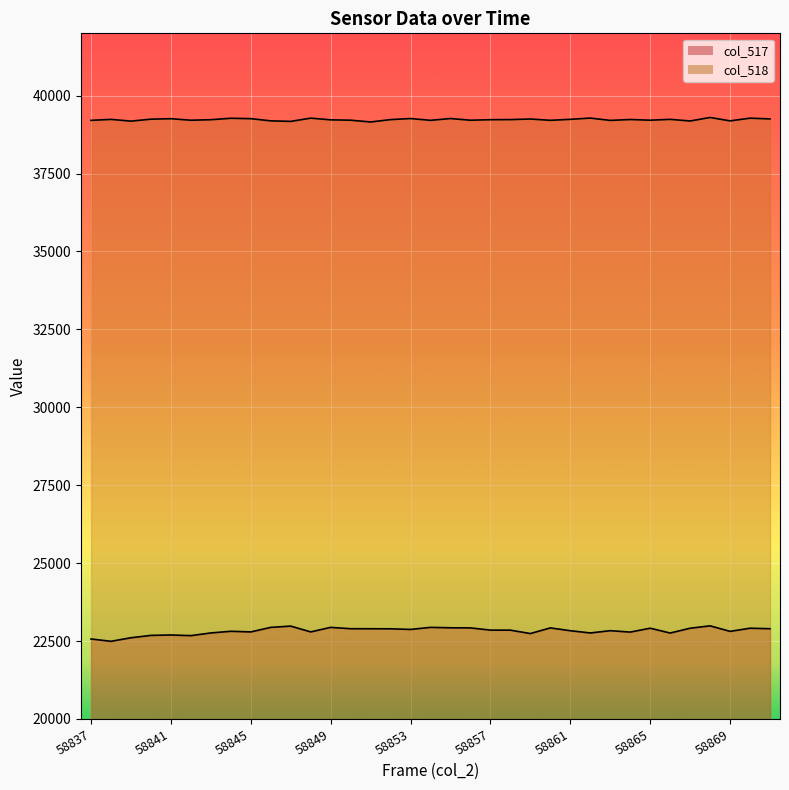

What is the sum of all col_517 values?

798844